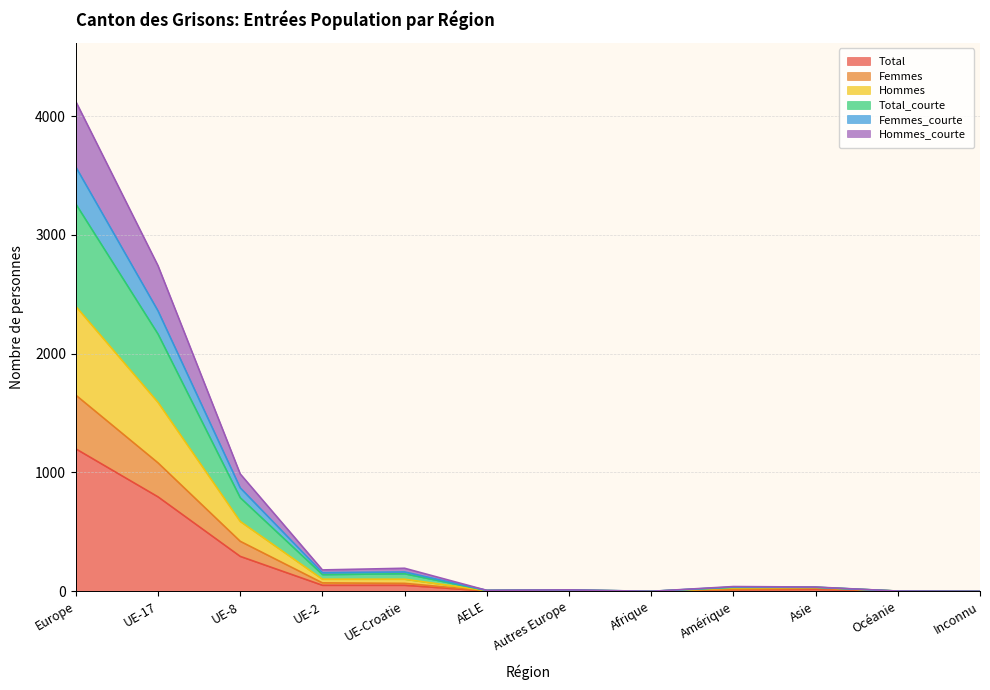

Does the chart display data point markers on the line(s)?

No